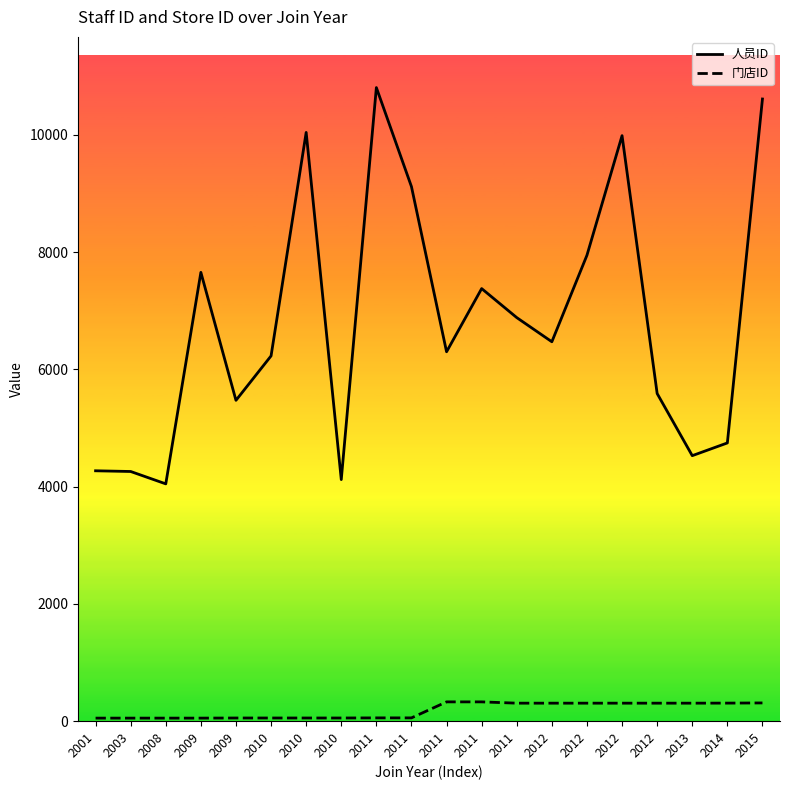

Does the chart display data point markers on the line(s)?

No